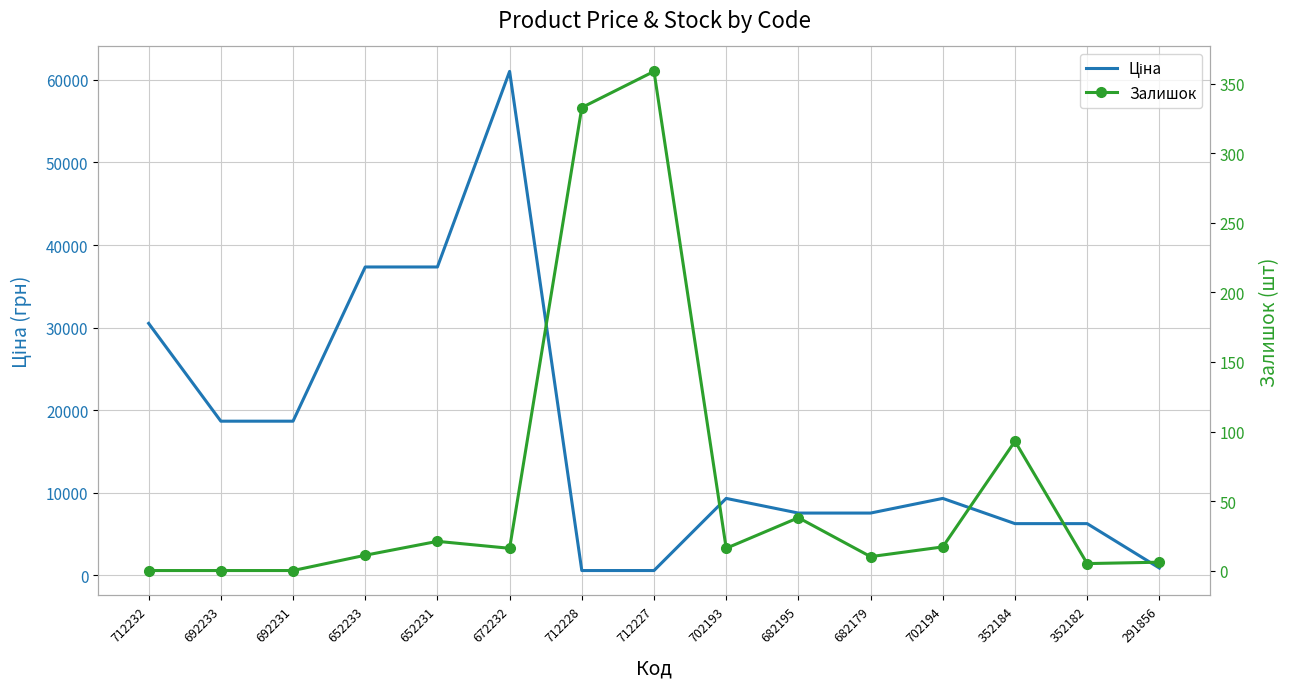

The value of Залишок at 712228 is 85.6. True or false?

False